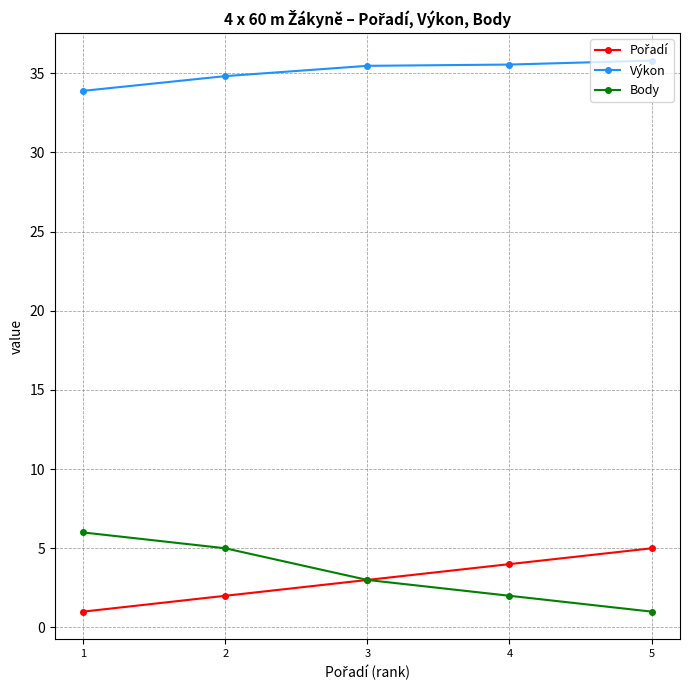

What is the approximate value of Body at 5?

1.0